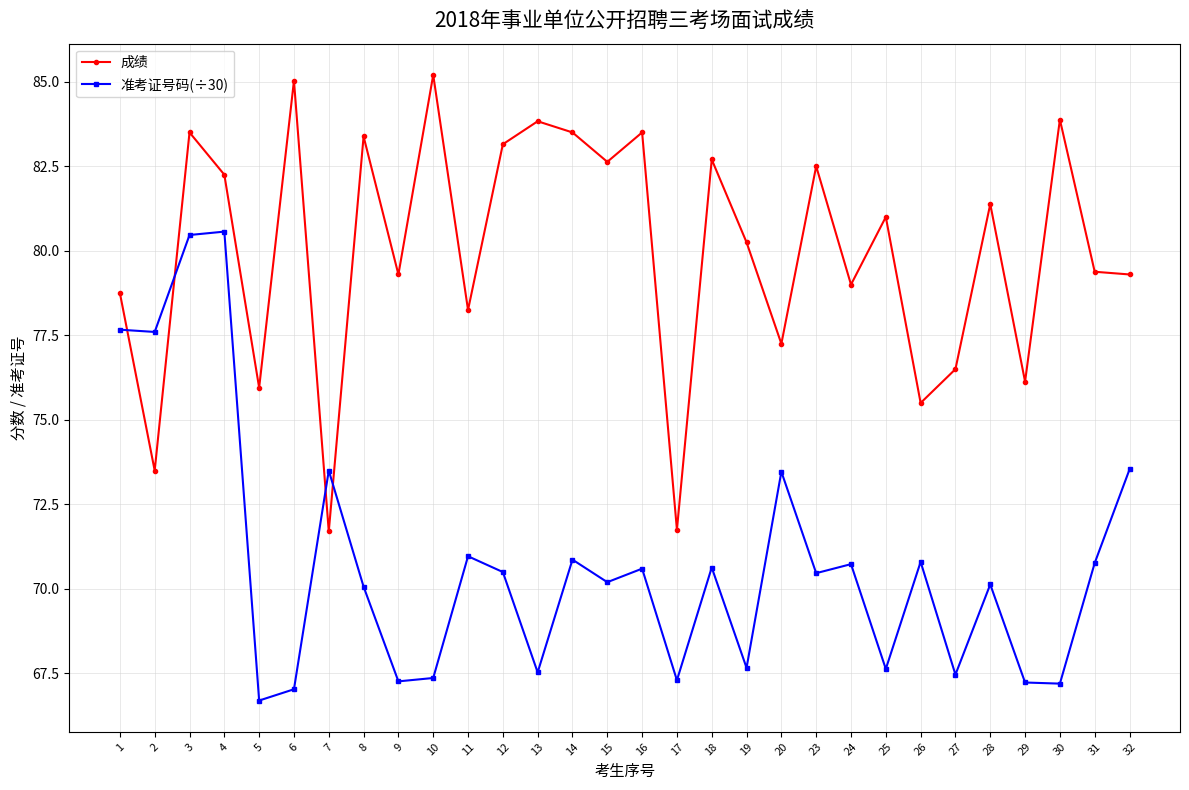

True or false: 准考证号码(÷30) and 成绩 intersect in this chart.

True